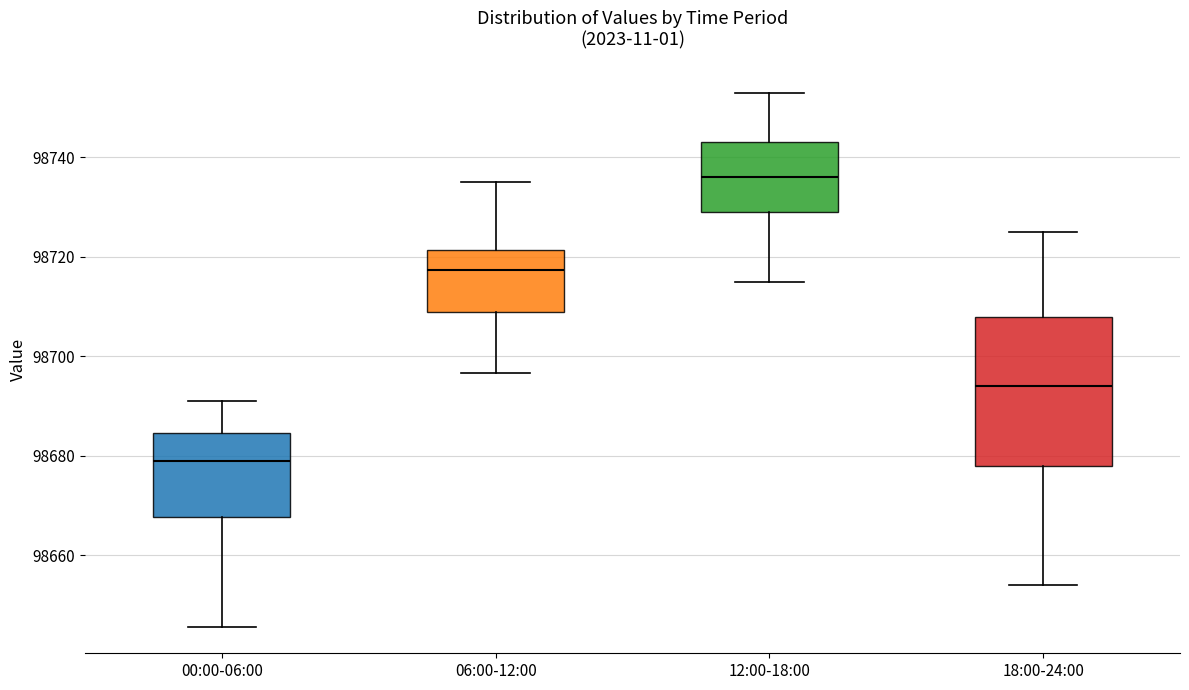

Which box is the tallest, from its lower edge to its upper edge?

18:00-24:00